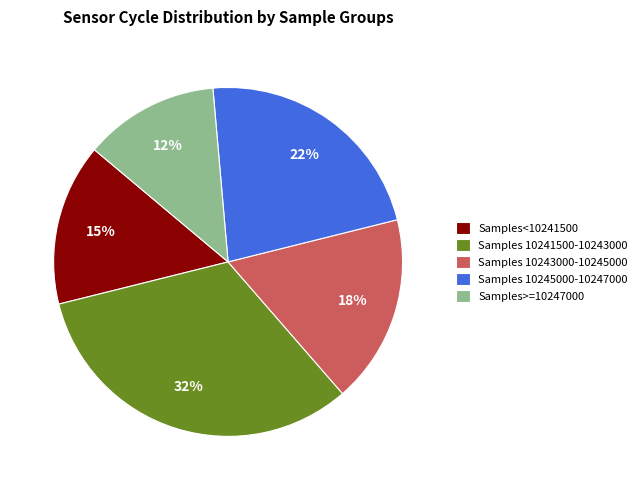

Between Samples<10241500 and Samples 10241500-10243000, which is larger?

Samples 10241500-10243000